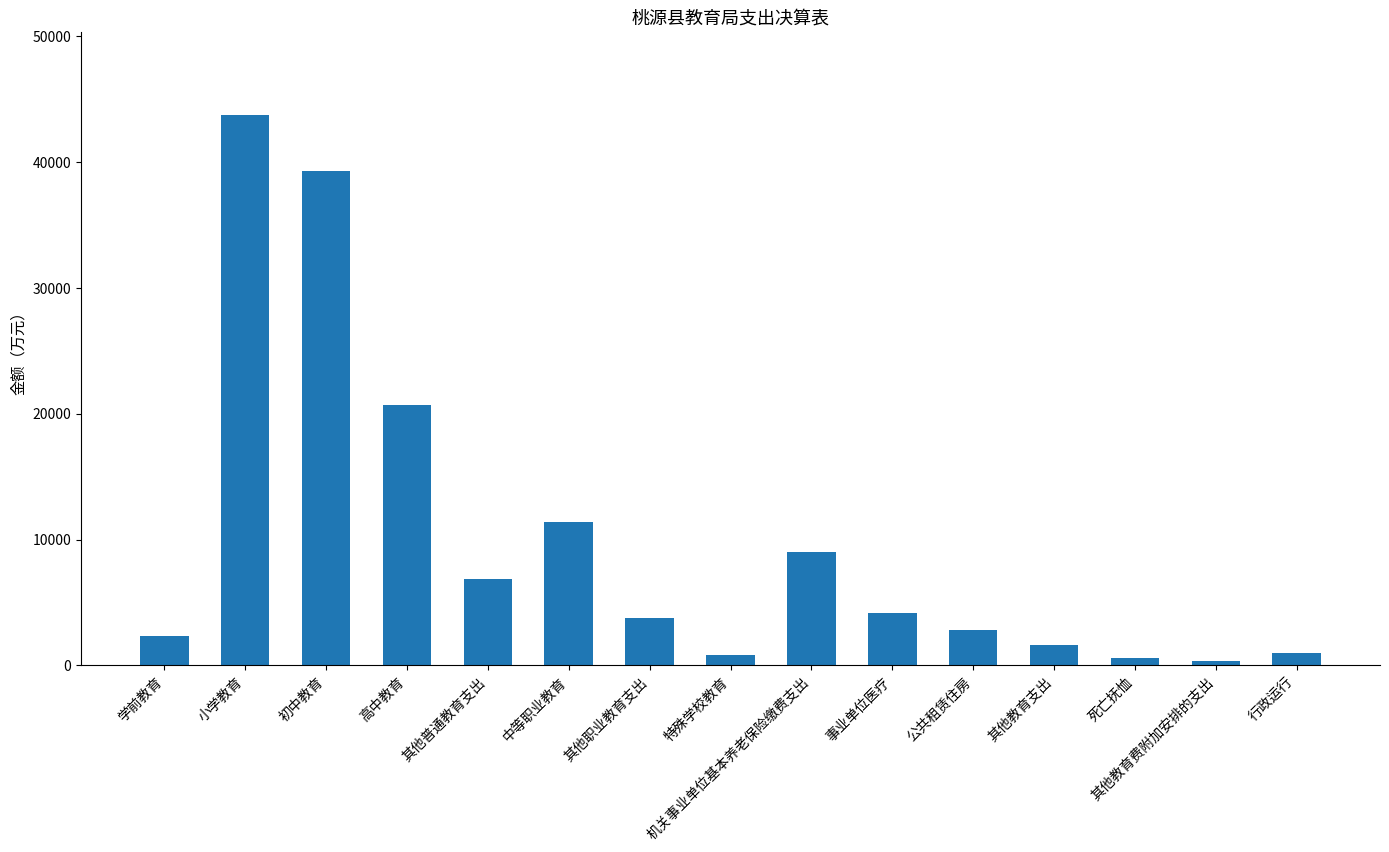

The value at 公共租赁住房 is 2826.0. True or false?

True